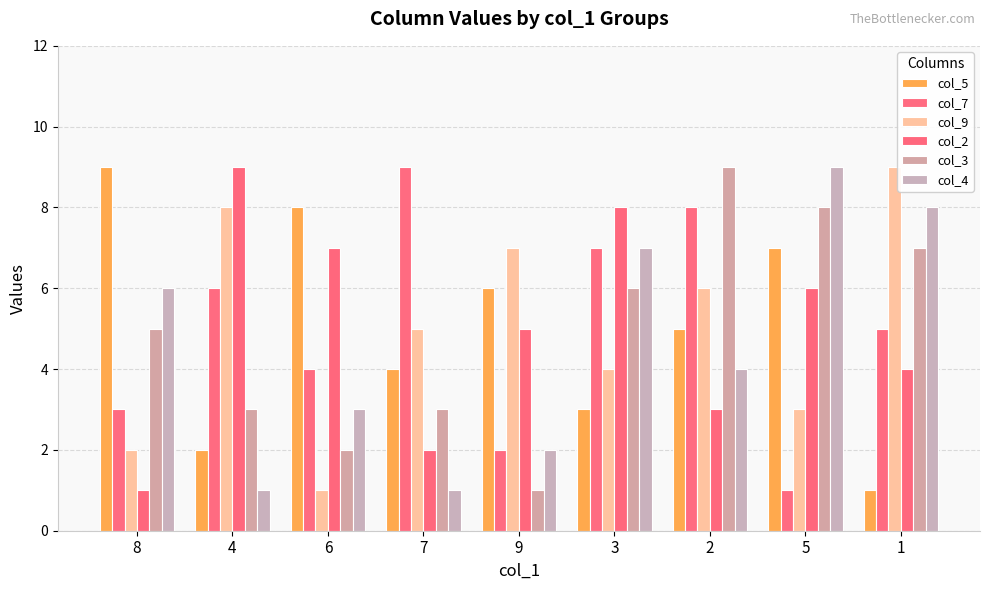

Is it true that col_9 equals 8 at 4?

True